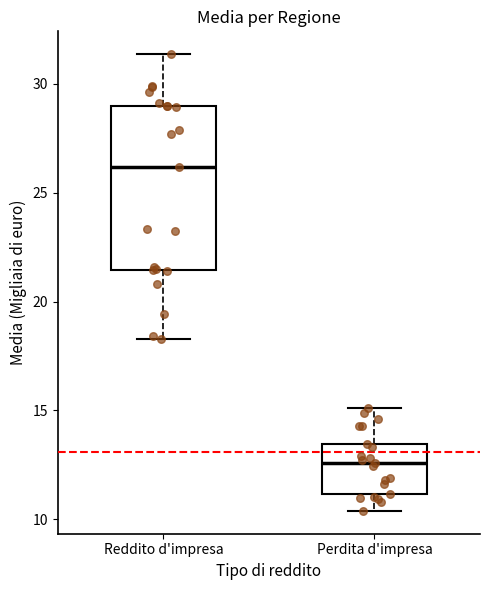

Where does the upper whisker of the box for Reddito d'impresa end on the y-axis? The values are not printed on the chart, so give them approximately, as read against the axis.

31.5